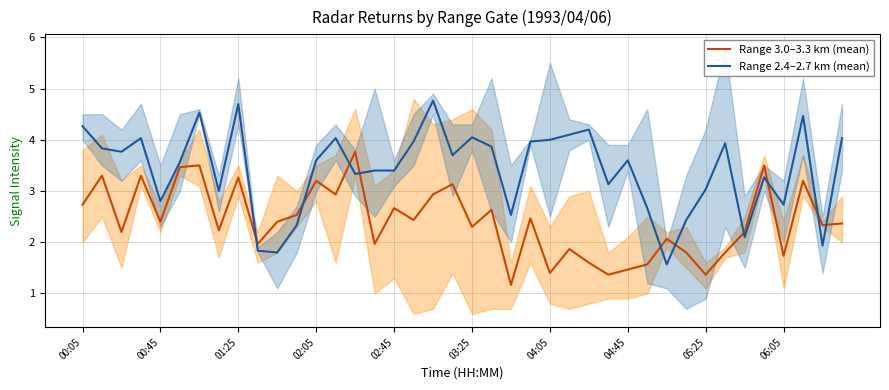

What value does the Range 3.0–3.3 km (mean) series have at 04:05?

1.4